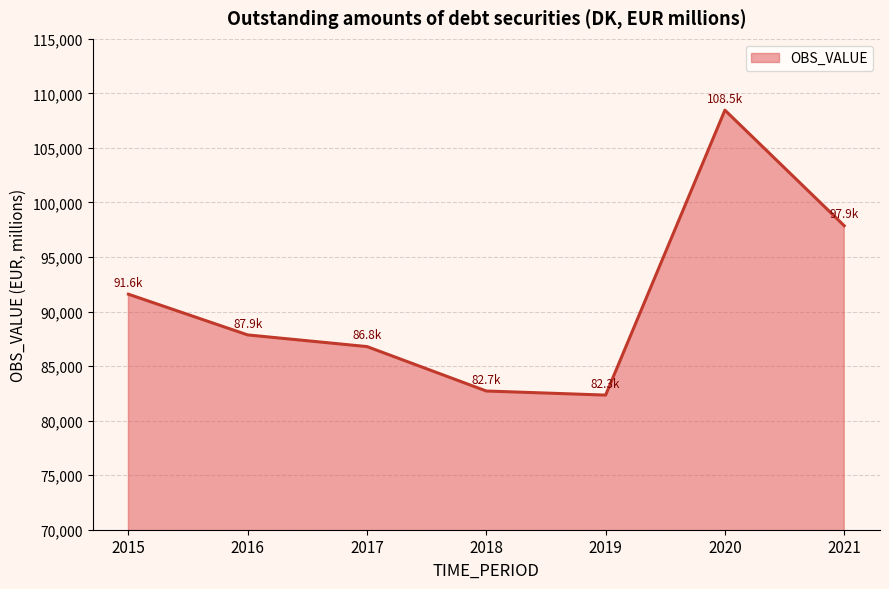

Is it true that the value at 2015 is 20552.4?

False